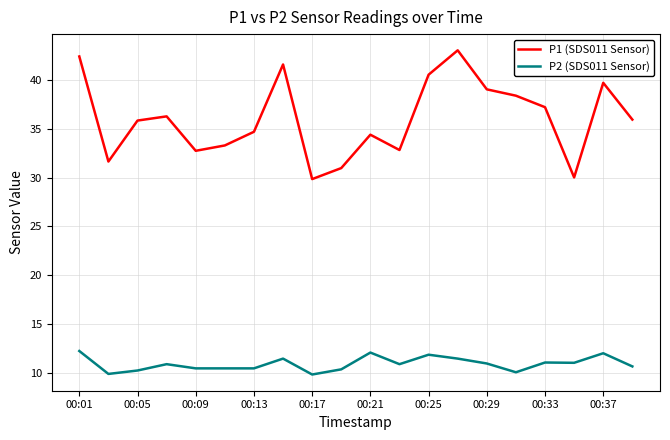

How many lines are shown in the chart?

2